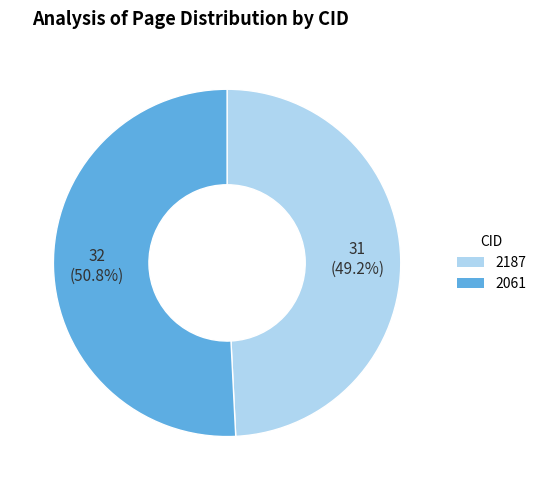

True or false: 2061 accounts for 44% of the total.

False